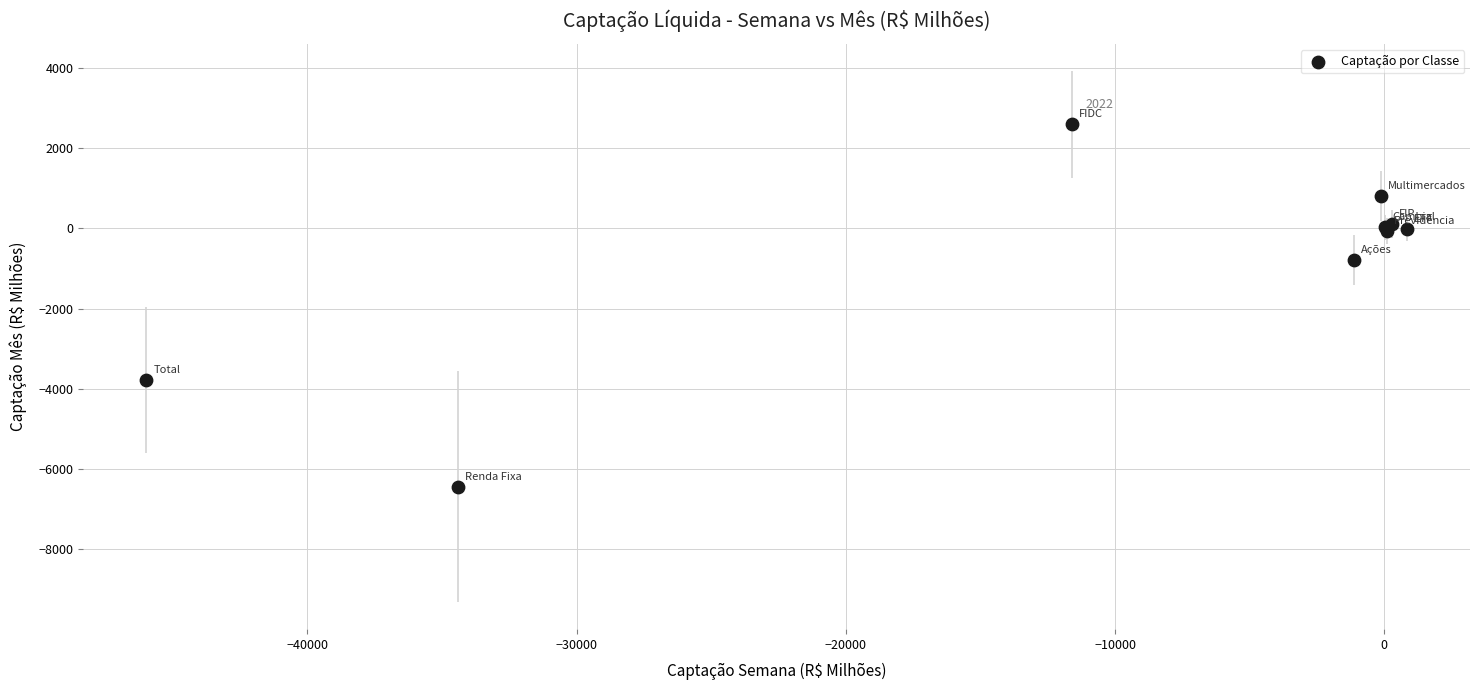

What Y value in the scatter plot is closest to -1926?

-793.5